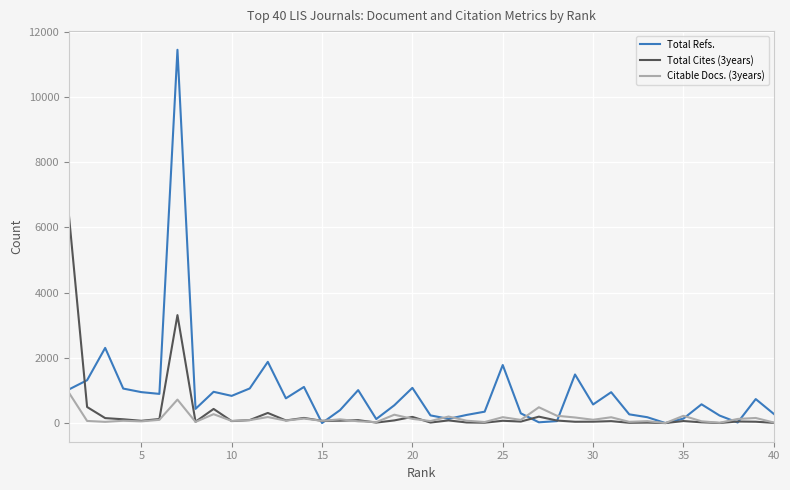

Rank the series by their maximum value, from highest to lowest.

Total Refs., Total Cites (3years), Citable Docs. (3years)